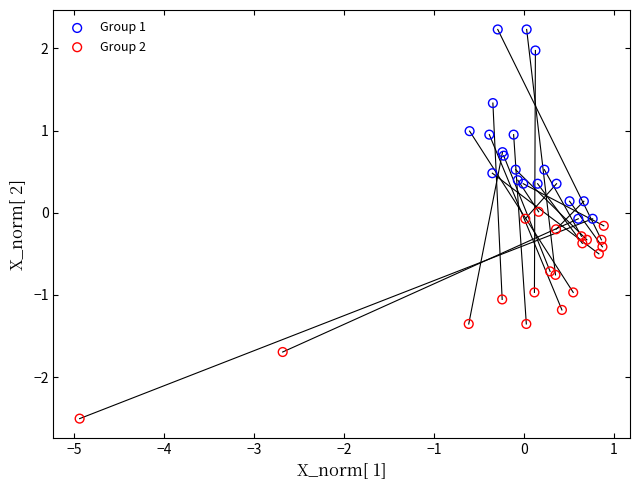

What are all the series names shown in the legend?

Group 1, Group 2